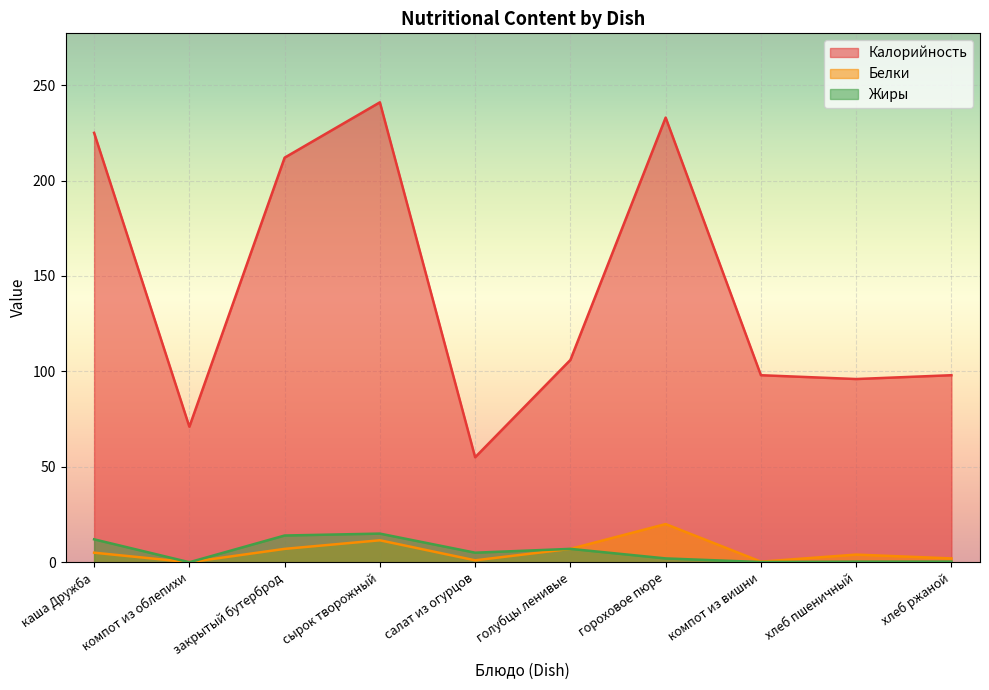

Does the chart display data point markers on the line(s)?

No